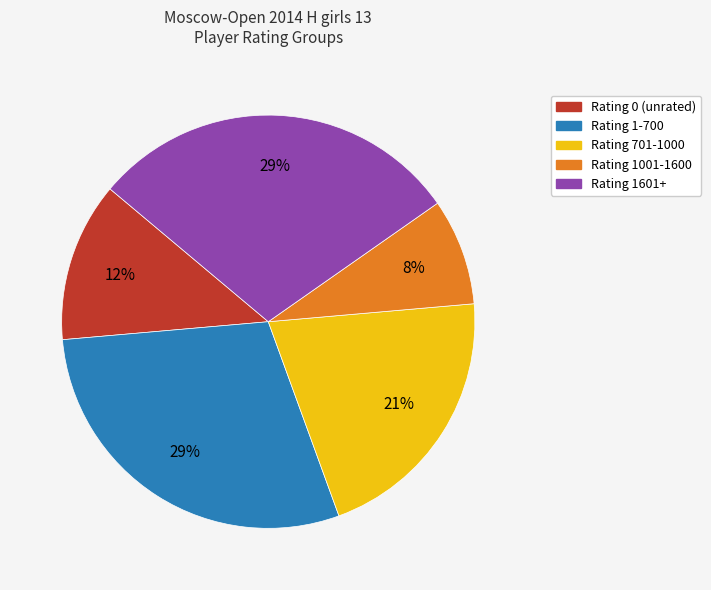

To the nearest percent, what is the average slice percentage?

20%